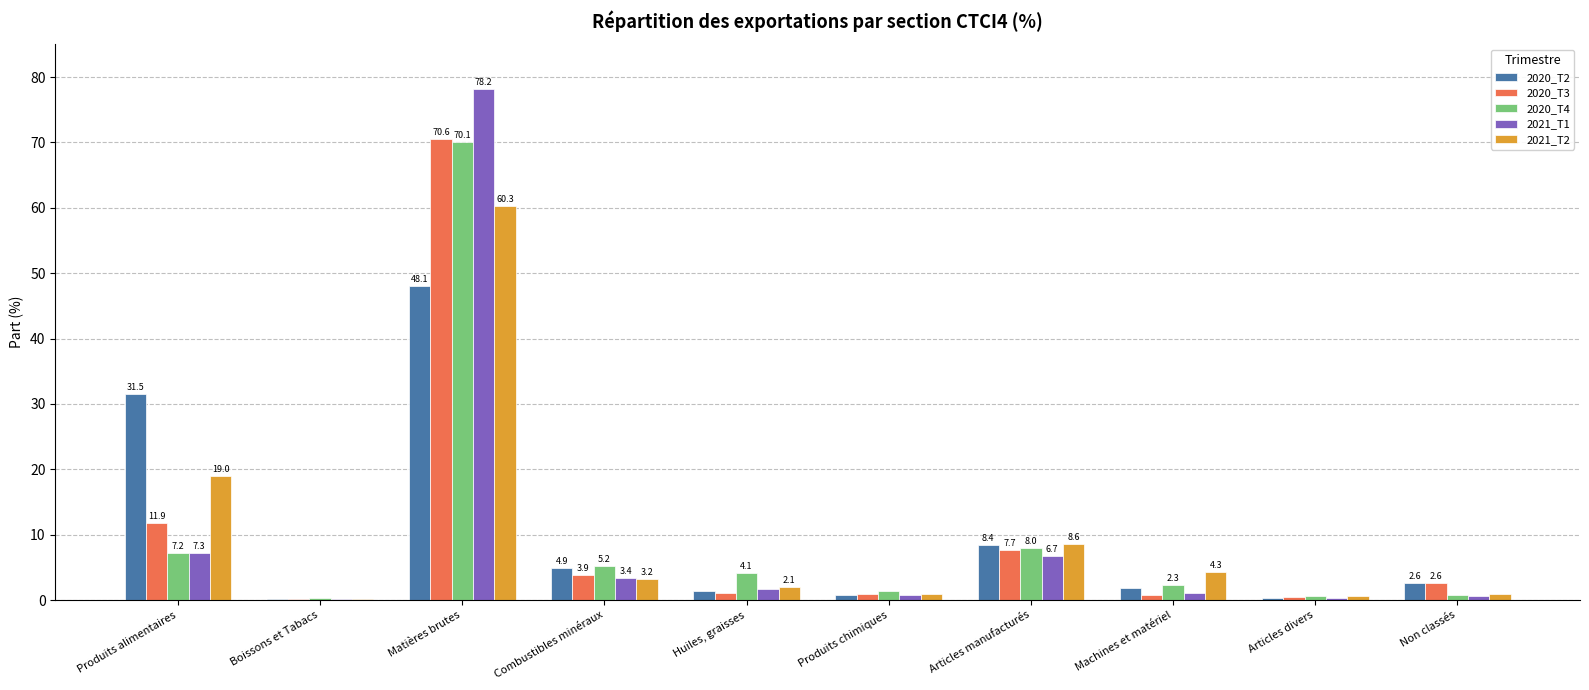

Which series has the largest range (max minus min)?

2021_T1